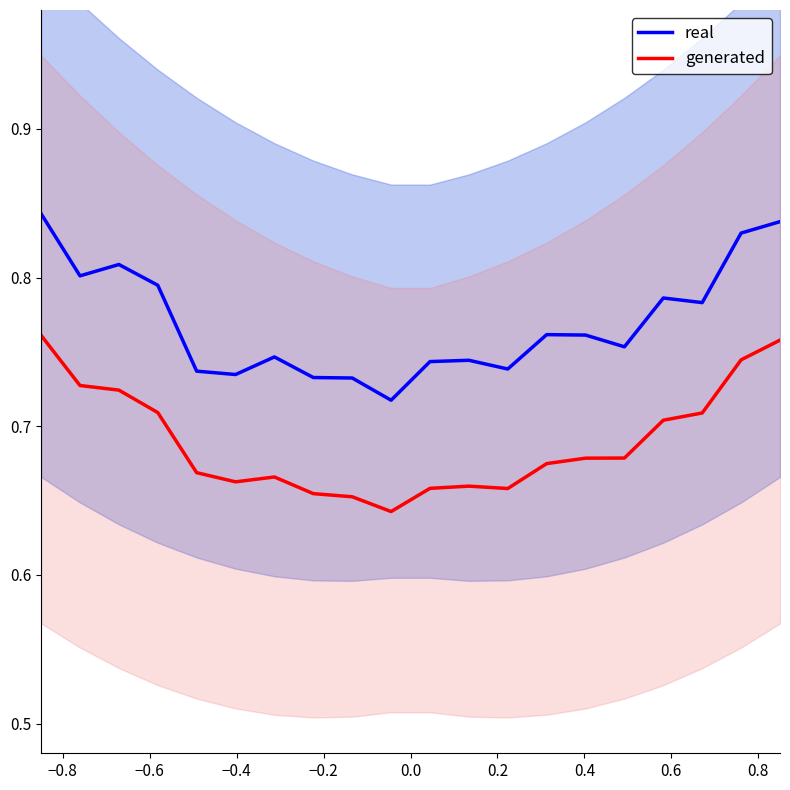

True or false: real and generated cross at least once.

False